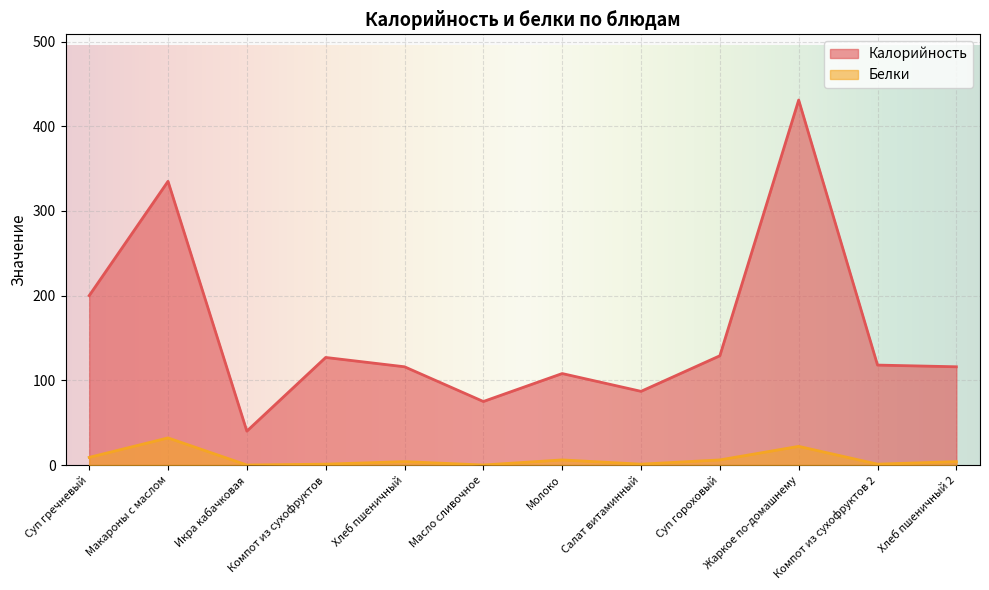

The Белки series shows 0 at Компот из сухофруктов. True or false?

False